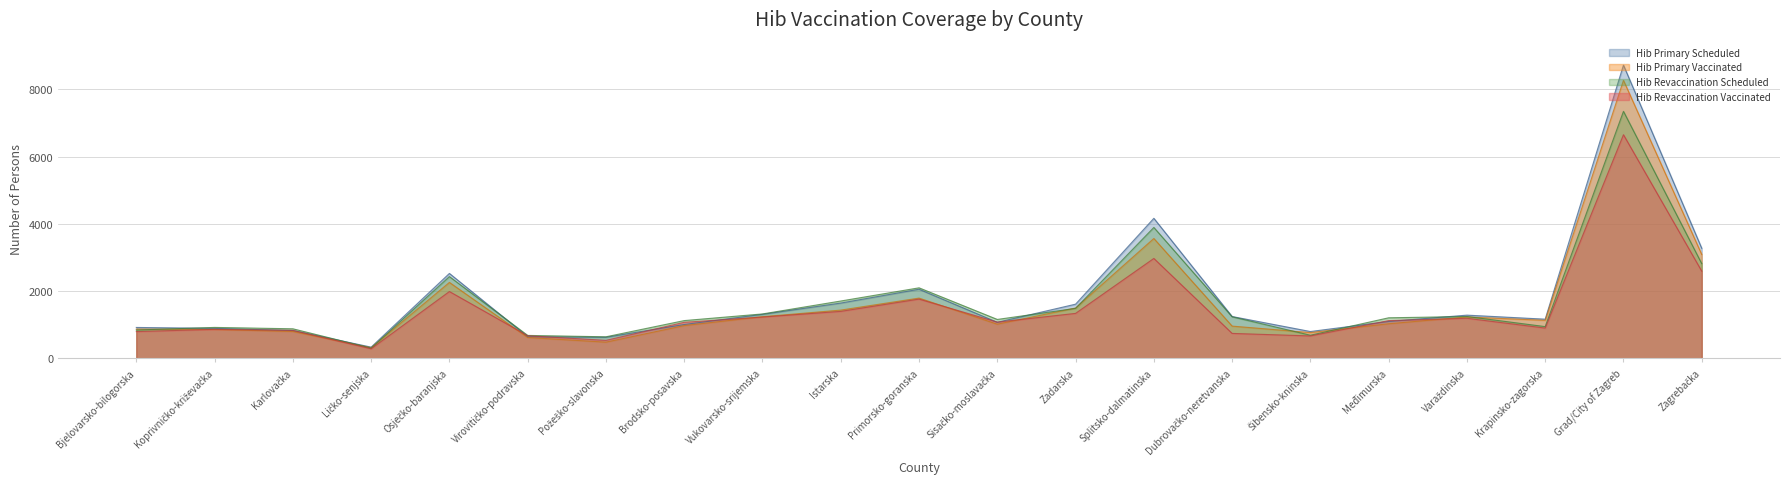

Reading left to right, extract all data points from this chart.

Hib Primary Scheduled: Bjelovarsko-bilogorska=921	Koprivničko-križevačka=894	Karlovačka=829	Ličko-senjska=336	Osječko-baranjska=2527	Virovitičko-podravska=645	Požeško-slavonska=629	Brodsko-posavska=1009	Vukovarsko-srijemska=1311	Istarska=1646	Primorsko-goranska=2057	Sisačko-moslavačka=1074	Zadarska=1613	Splitsko-dalmatinska=4166	Dubrovačko-neretvanska=1246	Šibensko-kninska=800	Međimurska=1099	Varaždinska=1287	Krapinsko-zagorska=1167	Grad/City of Zagreb=8720	Zagrebačka=3275
Hib Primary Vaccinated: Bjelovarsko-bilogorska=873	Koprivničko-križevačka=861	Karlovačka=801	Ličko-senjska=317	Osječko-baranjska=2260	Virovitičko-podravska=623	Požeško-slavonska=484	Brodsko-posavska=976	Vukovarsko-srijemska=1241	Istarska=1437	Primorsko-goranska=1794	Sisačko-moslavačka=1018	Zadarska=1499	Splitsko-dalmatinska=3566	Dubrovačko-neretvanska=961	Šibensko-kninska=769	Međimurska=1031	Varaždinska=1233	Krapinsko-zagorska=1133	Grad/City of Zagreb=8268	Zagrebačka=3090
Hib Revaccination Scheduled: Bjelovarsko-bilogorska=845	Koprivničko-križevačka=922	Karlovačka=881	Ličko-senjska=306	Osječko-baranjska=2433	Virovitičko-podravska=684	Požeško-slavonska=643	Brodsko-posavska=1125	Vukovarsko-srijemska=1323	Istarska=1707	Primorsko-goranska=2099	Sisačko-moslavačka=1159	Zadarska=1489	Splitsko-dalmatinska=3894	Dubrovačko-neretvanska=1239	Šibensko-kninska=690	Međimurska=1208	Varaždinska=1247	Krapinsko-zagorska=946	Grad/City of Zagreb=7346	Zagrebačka=2818
Hib Revaccination Vaccinated: Bjelovarsko-bilogorska=798	Koprivničko-križevačka=865	Karlovačka=835	Ličko-senjska=287	Osječko-baranjska=1989	Virovitičko-podravska=674	Požeško-slavonska=537	Brodsko-posavska=1074	Vukovarsko-srijemska=1231	Istarska=1399	Primorsko-goranska=1764	Sisačko-moslavačka=1080	Zadarska=1339	Splitsko-dalmatinska=2973	Dubrovačko-neretvanska=744	Šibensko-kninska=669	Međimurska=1125	Varaždinska=1194	Krapinsko-zagorska=903	Grad/City of Zagreb=6651	Zagrebačka=2595